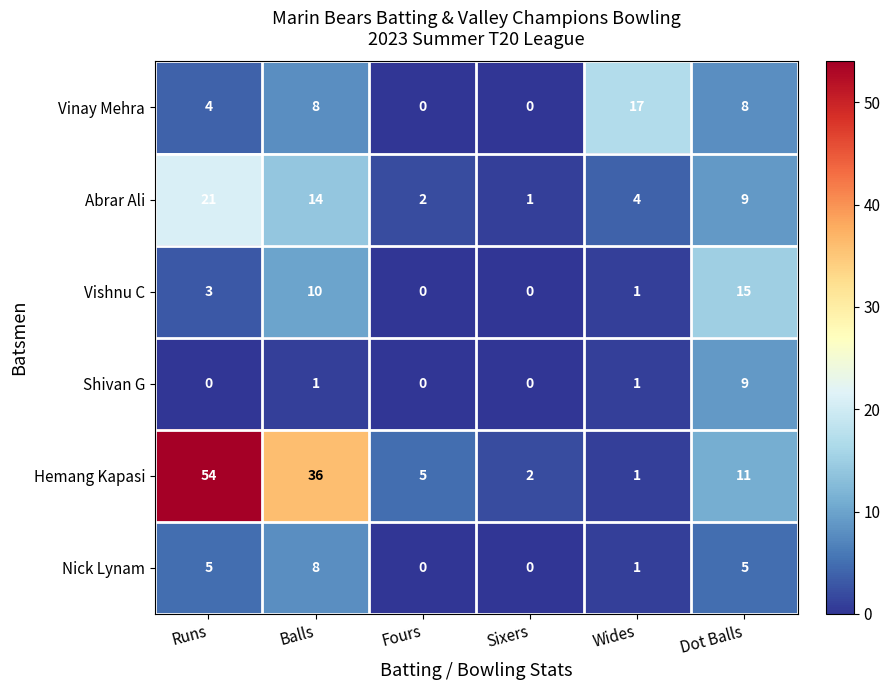

Which series has the largest range (max minus min)?

Hemang Kapasi